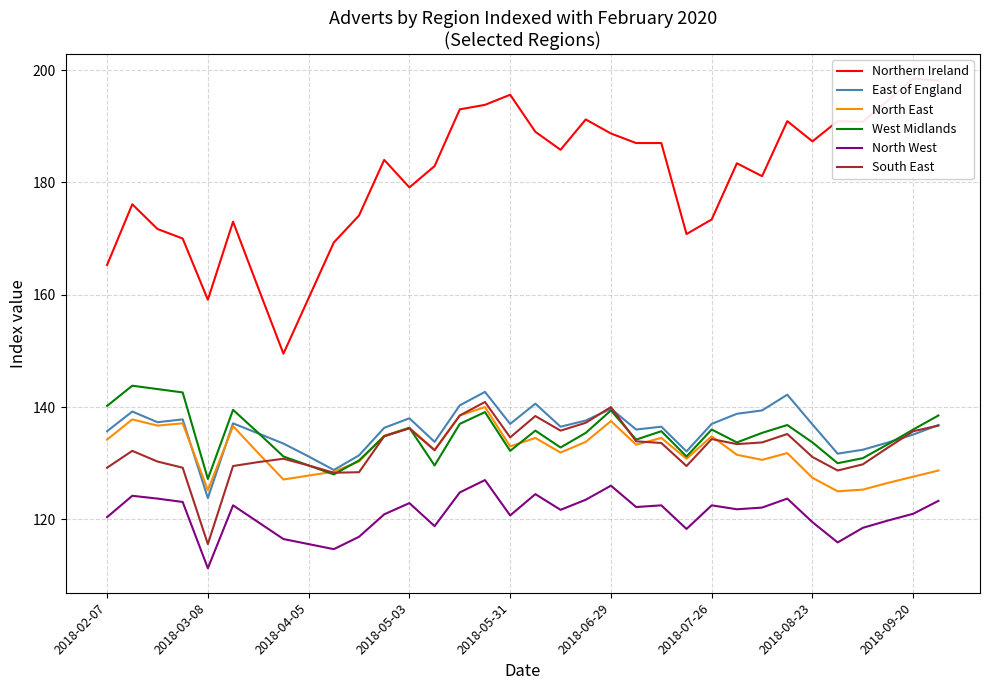

True or false: West Midlands and North West intersect in this chart.

False